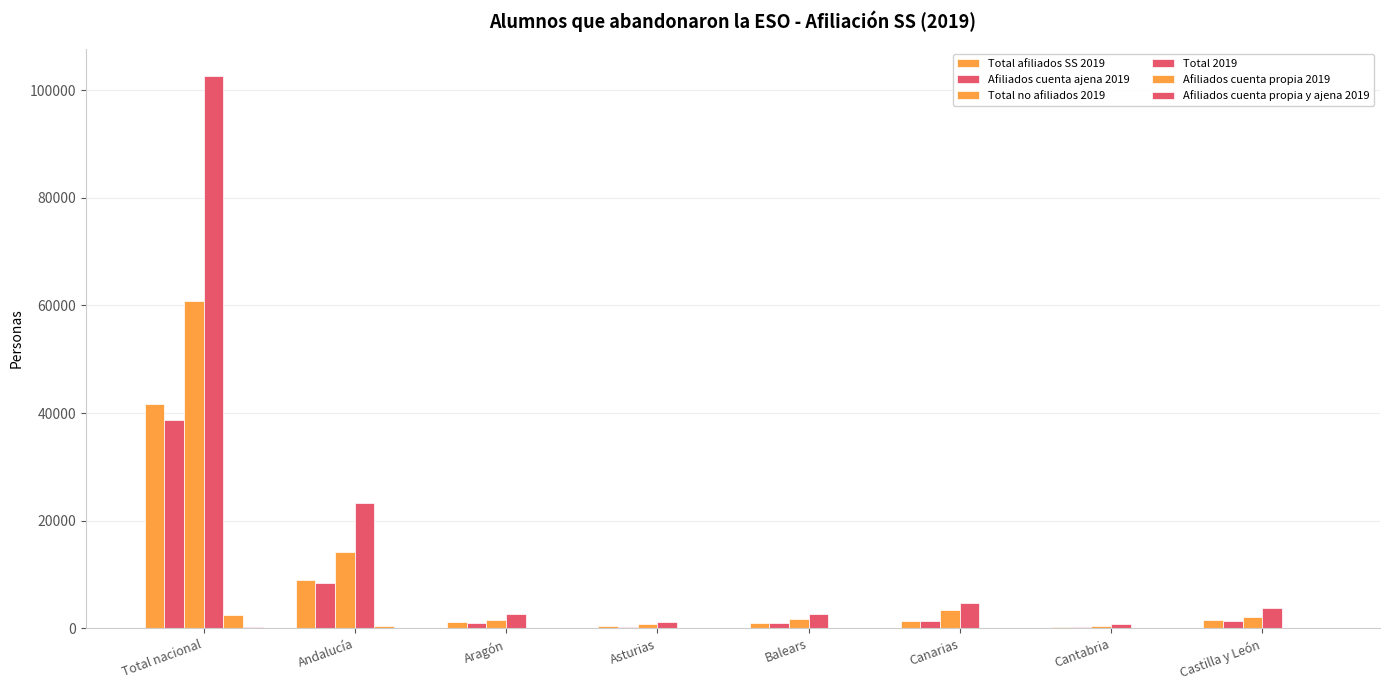

Which series changed the most between Total nacional and Andalucía?

Total 2019